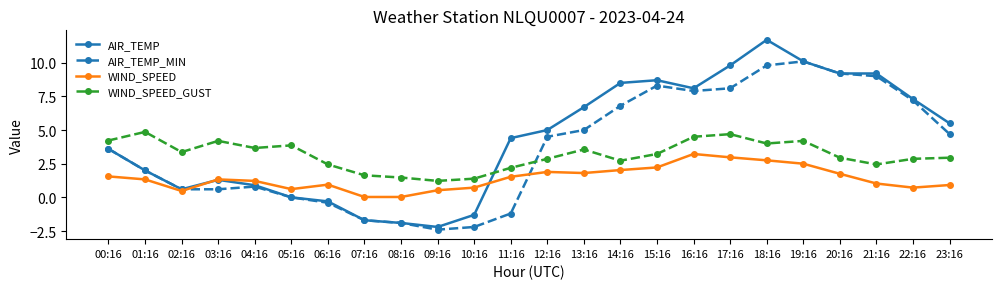

Is it true that WIND_SPEED equals 0.9 at 23:16?

True